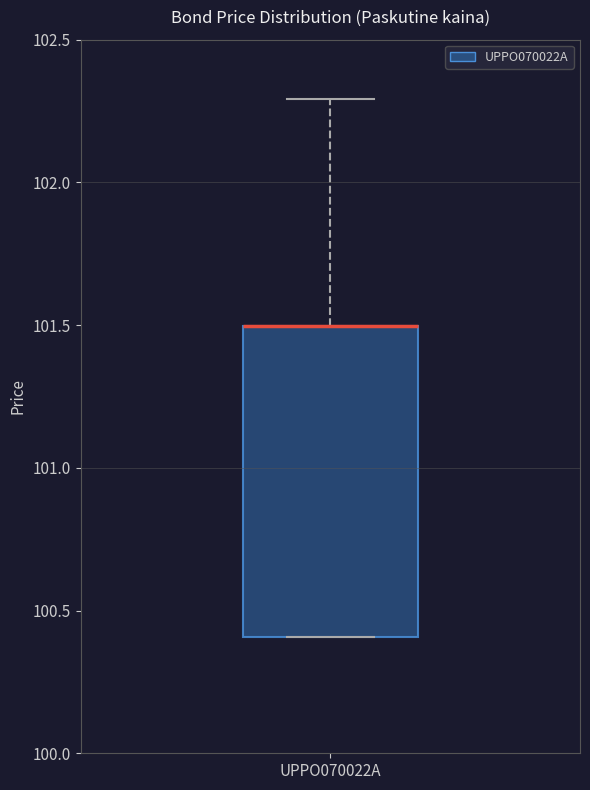

Transcribe this box plot: give where the median line is, the range the box spans, and where the two whiskers end, as read against the y-axis. The values are not printed on the chart, so give them approximately, as read against the axis.

median 101.5 (drawn on the box's upper edge), box 100.4 to 101.5, whiskers 100.4 to 102.3